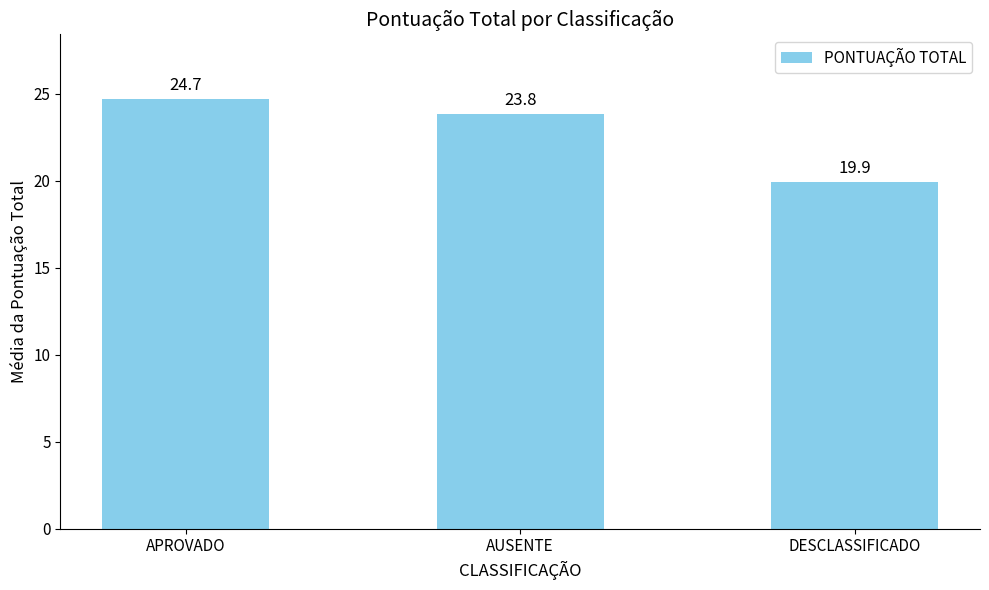

What is the change in value from APROVADO to DESCLASSIFICADO?

-4.8